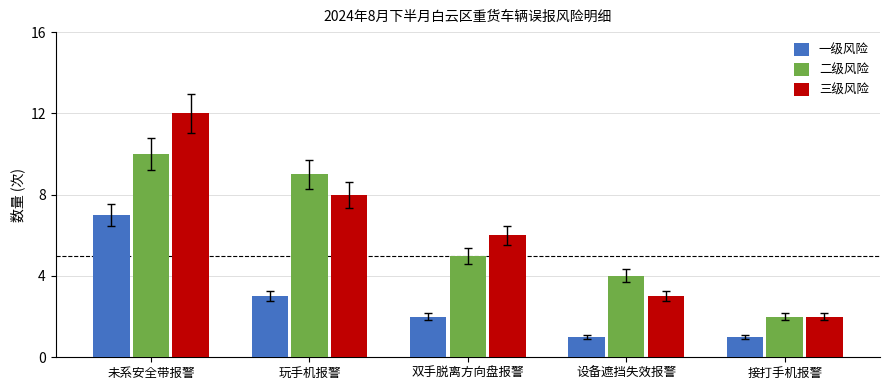

At 双手脱离方向盘报警, list the series in order from smallest to largest.

一级风险, 二级风险, 三级风险